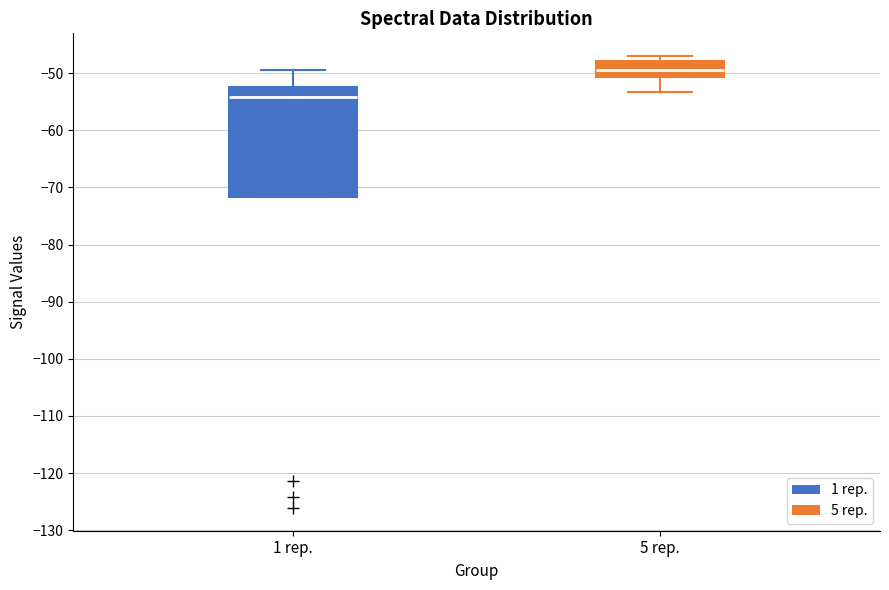

Where does the lower whisker of the box for 5 rep. end on the y-axis? The values are not printed on the chart, so give them approximately, as read against the axis.

-53